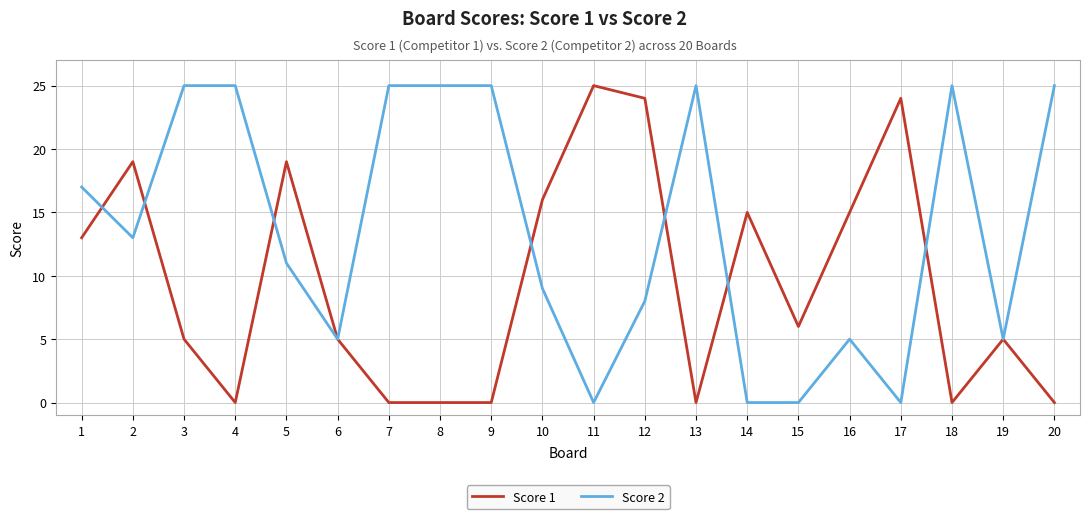

True or false: Score 2 and Score 1 intersect in this chart.

True